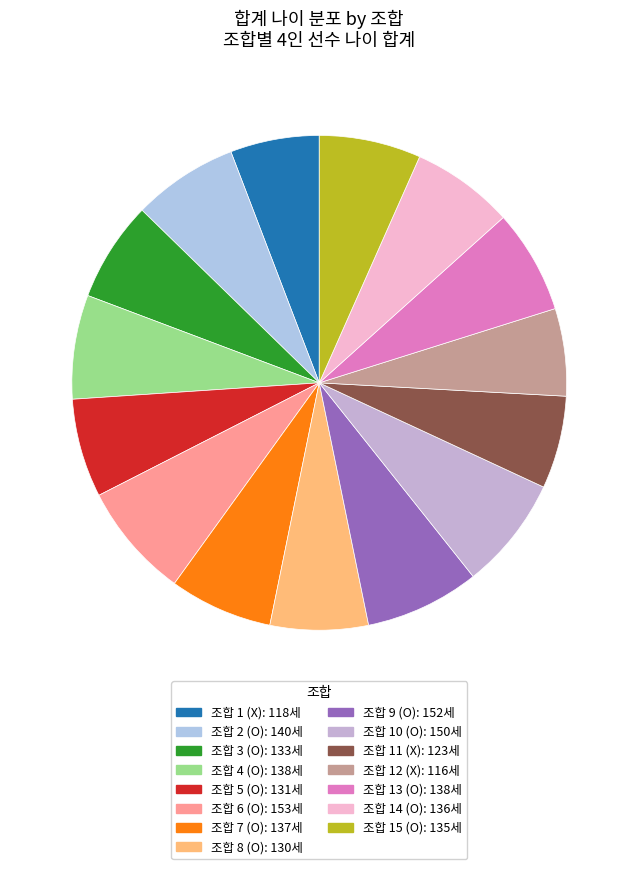

How many slices are in this pie chart?

15